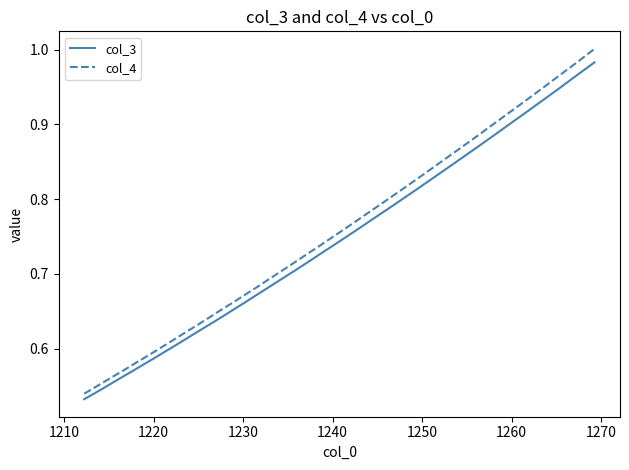

Which series has the largest range (max minus min)?

col_4